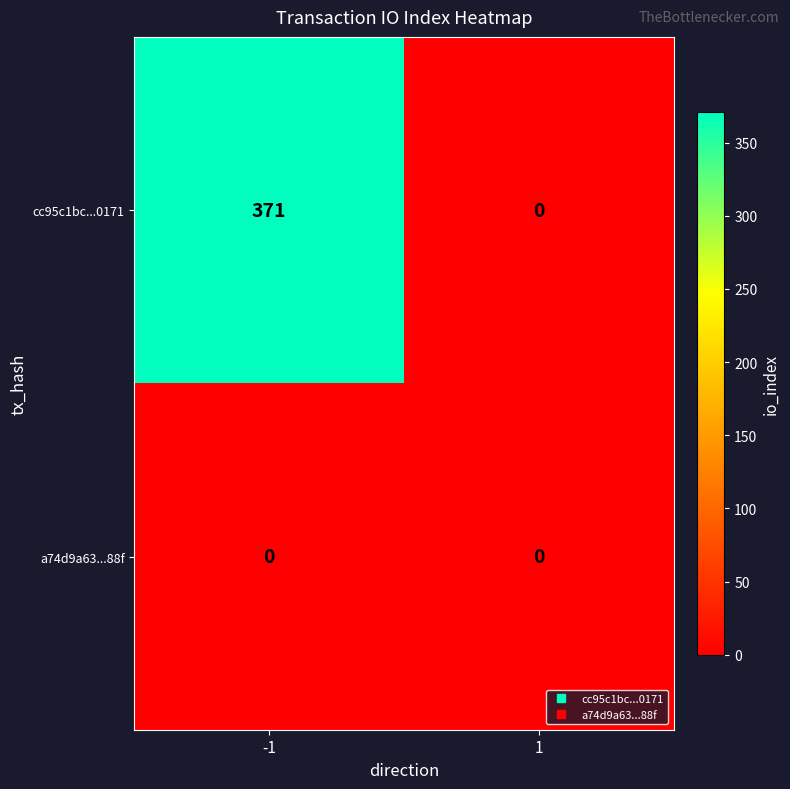

The cc95c1bc...0171 series shows 0 at 1. True or false?

True